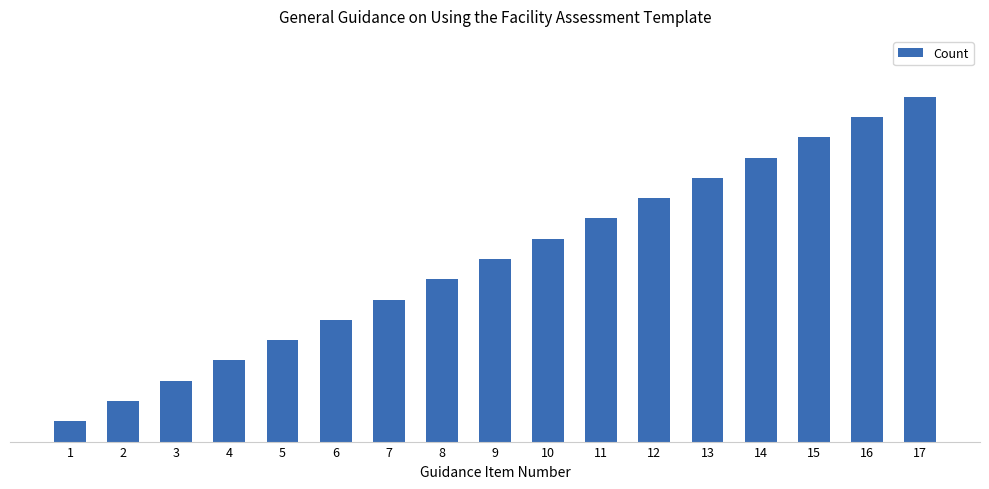

Are the bars horizontal?

No